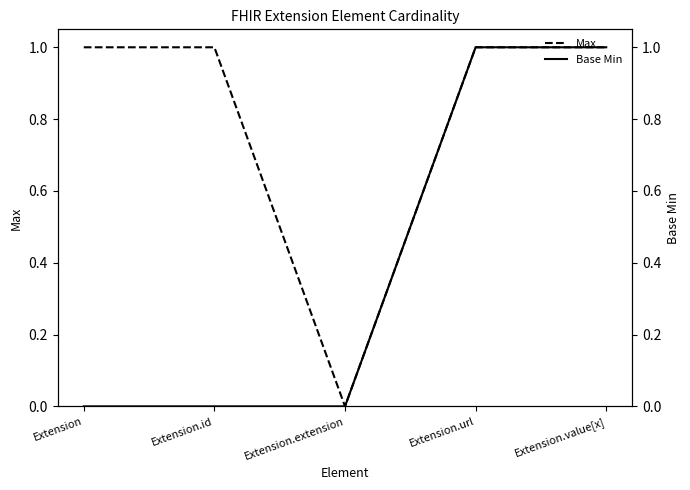

What is the difference between the maximum and minimum values in the Max series?

1